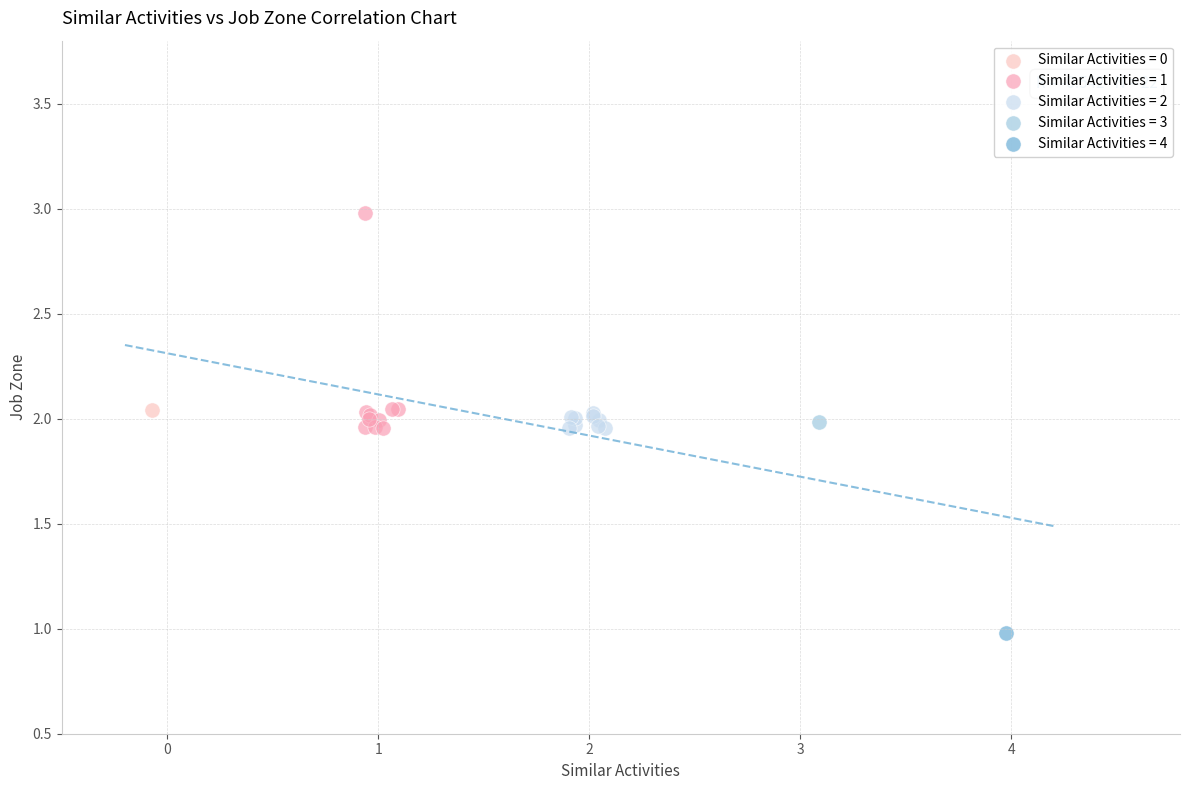

Which series reaches the maximum Y coordinate?

Similar Activities = 1